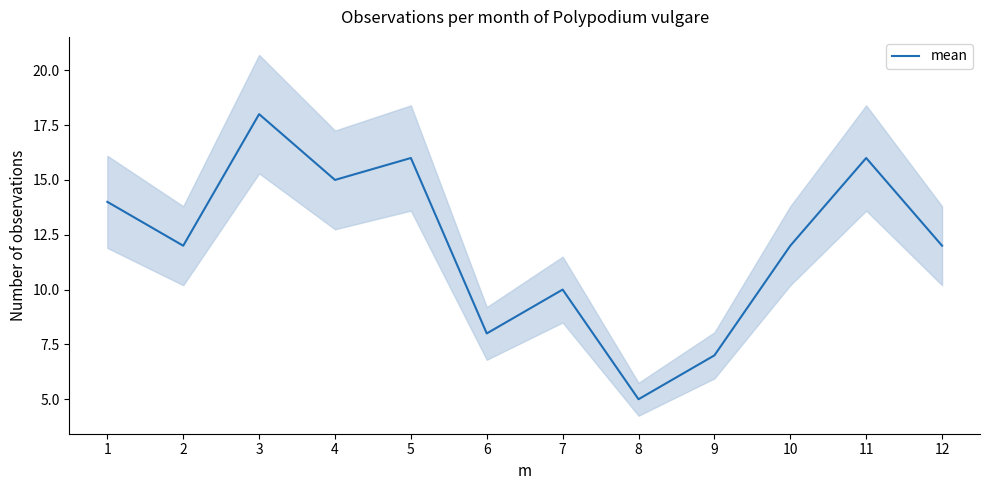

Reading left to right, what are all the values shown in this chart?

1=14	2=12	3=18	4=15	5=16	6=8	7=10	8=5	9=7	10=12	11=16	12=12